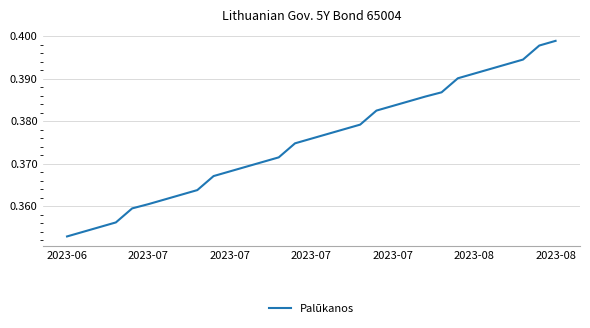

How many lines are shown in the chart?

1